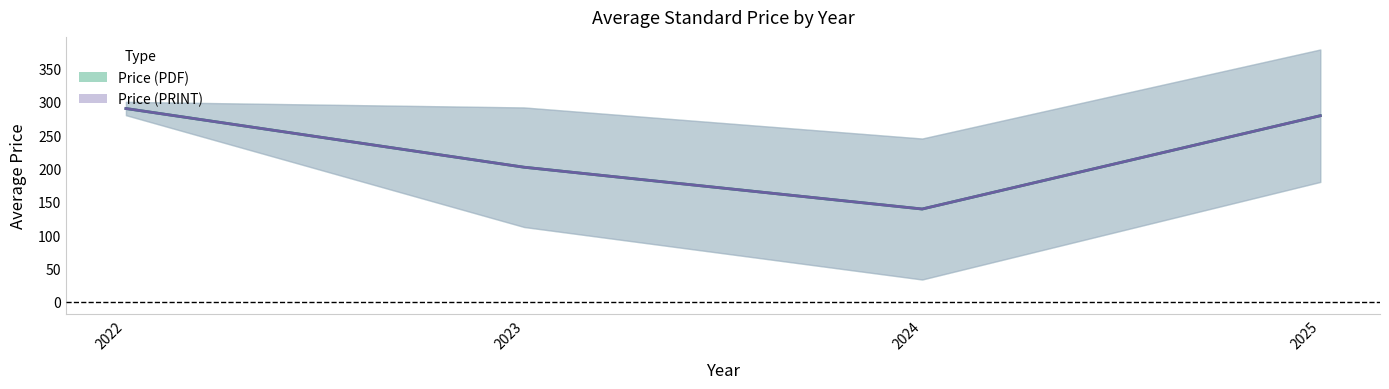

What is the minimum value for Price (PDF)?

18.0